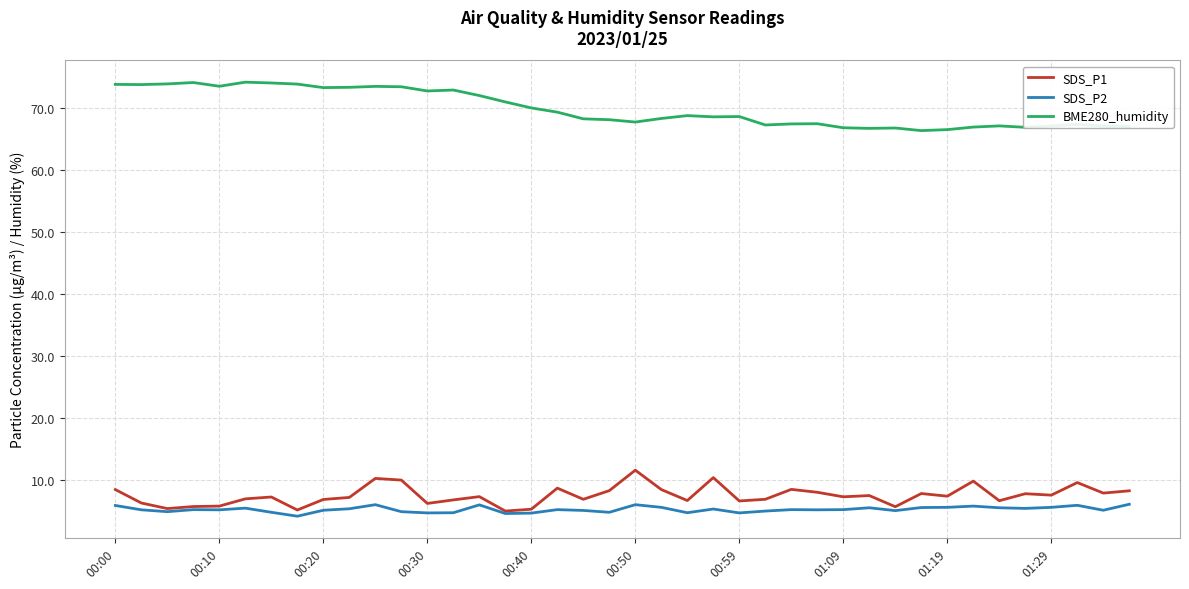

True or false: BME280_humidity has more than 1 points higher than both neighbors.

True